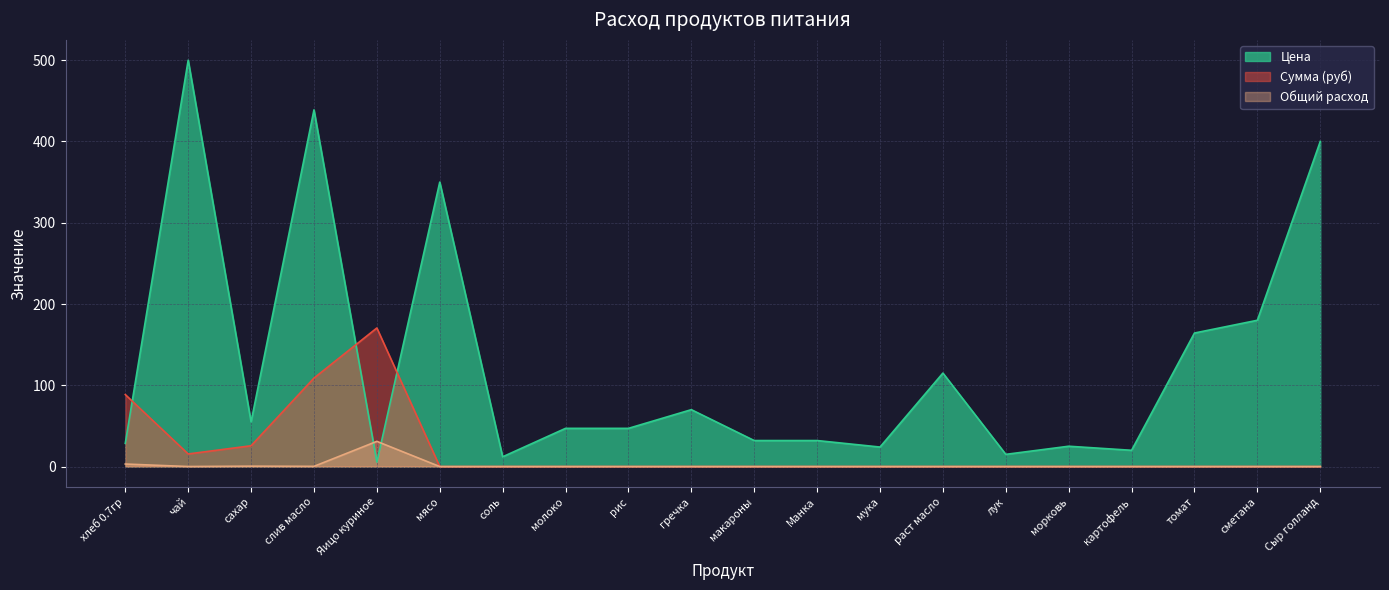

Which category has the lowest value in the Общий расход series?

мясо